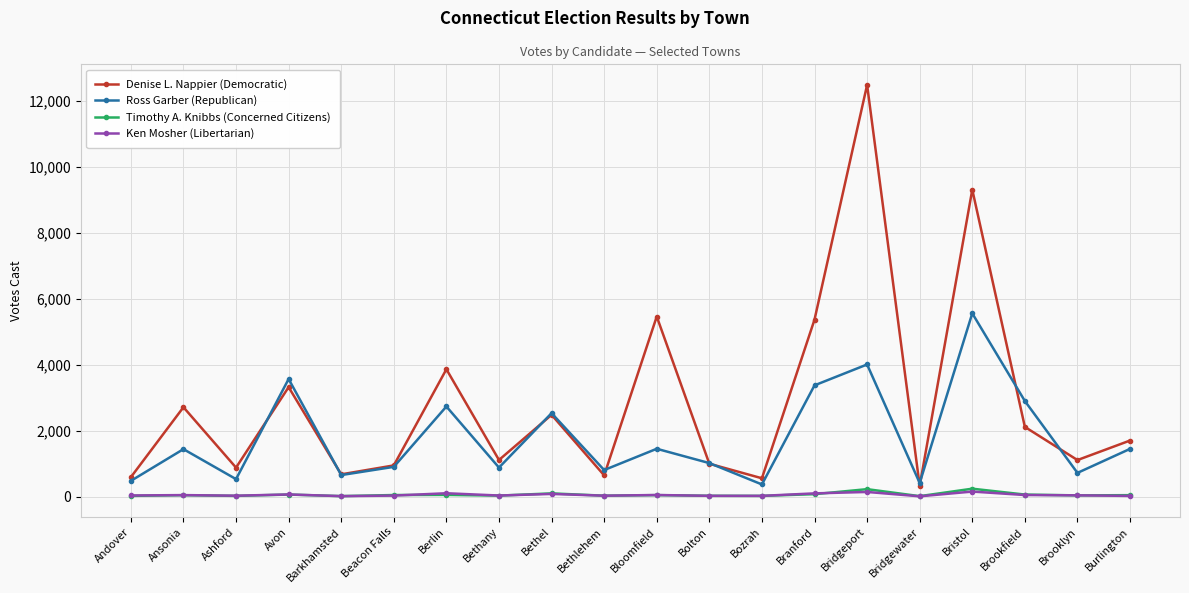

True or false: Denise L. Nappier (Democratic) has more than 1 points higher than both neighbors.

True